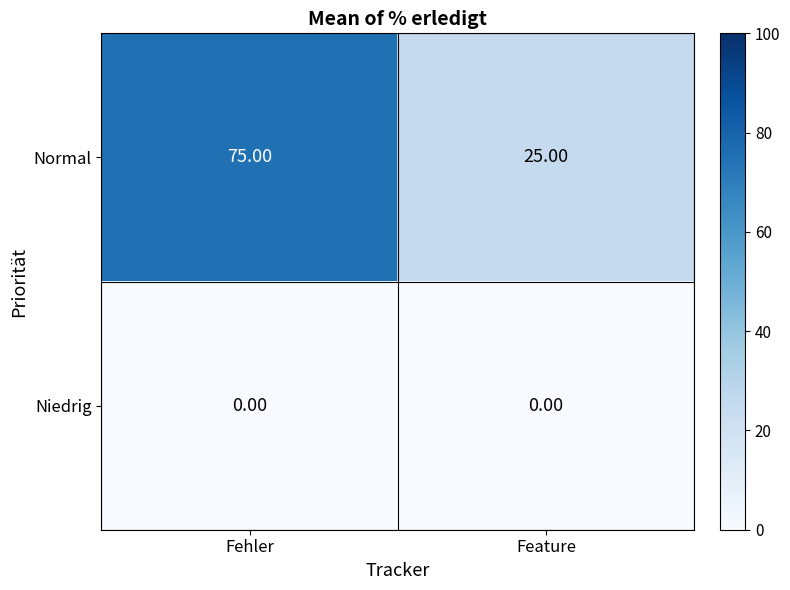

Which series has the largest total across all categories?

Normal